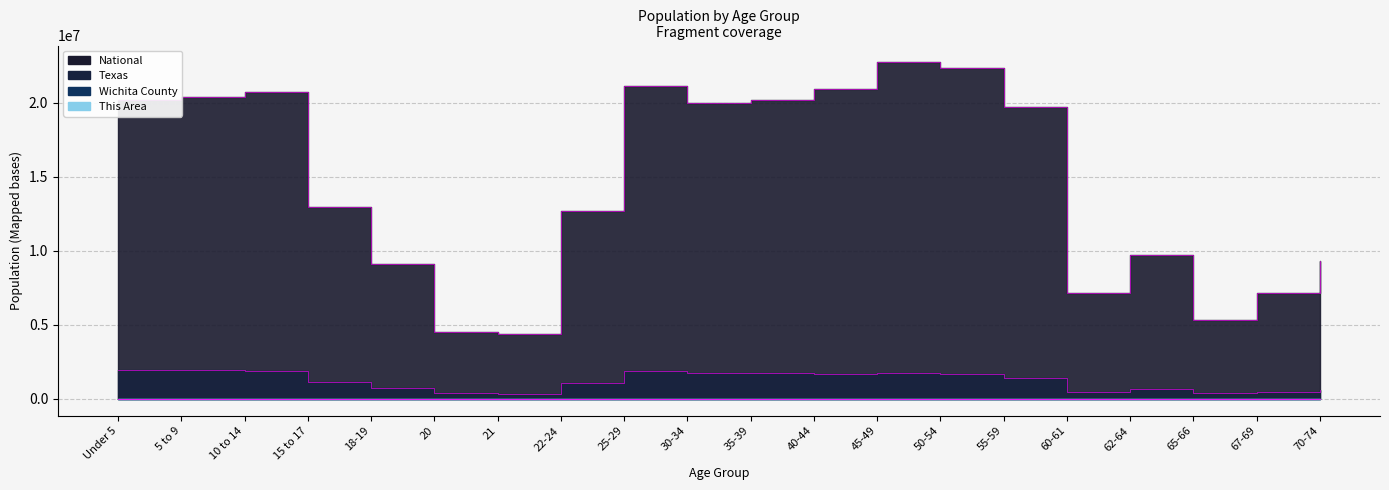

True or false: National and Wichita County cross at least once.

False